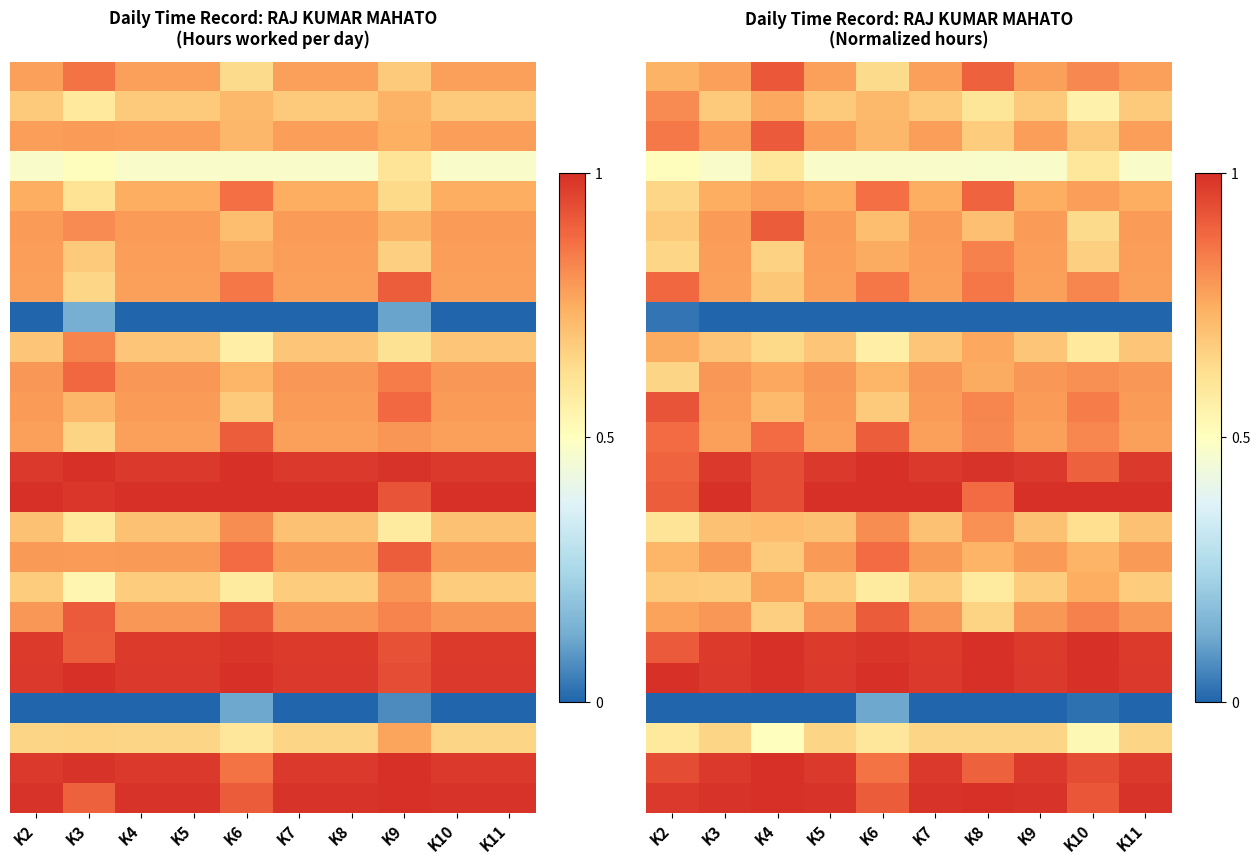

At which category is the sum across all series the highest?

K4